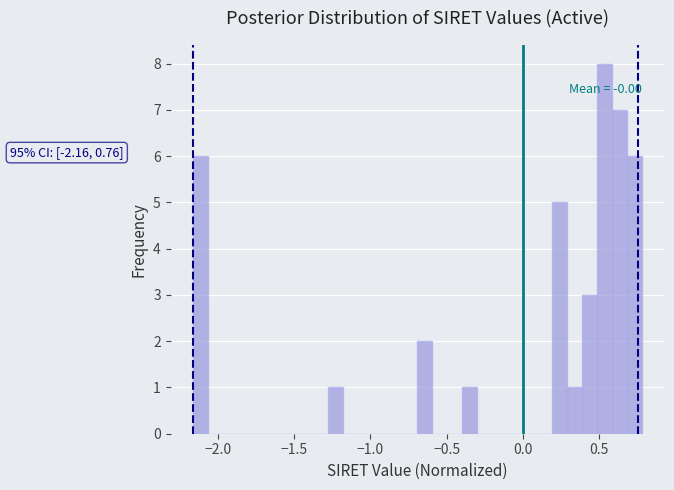

Read against the x-axis, roughly where is the centre of the tallest bar?

0.55